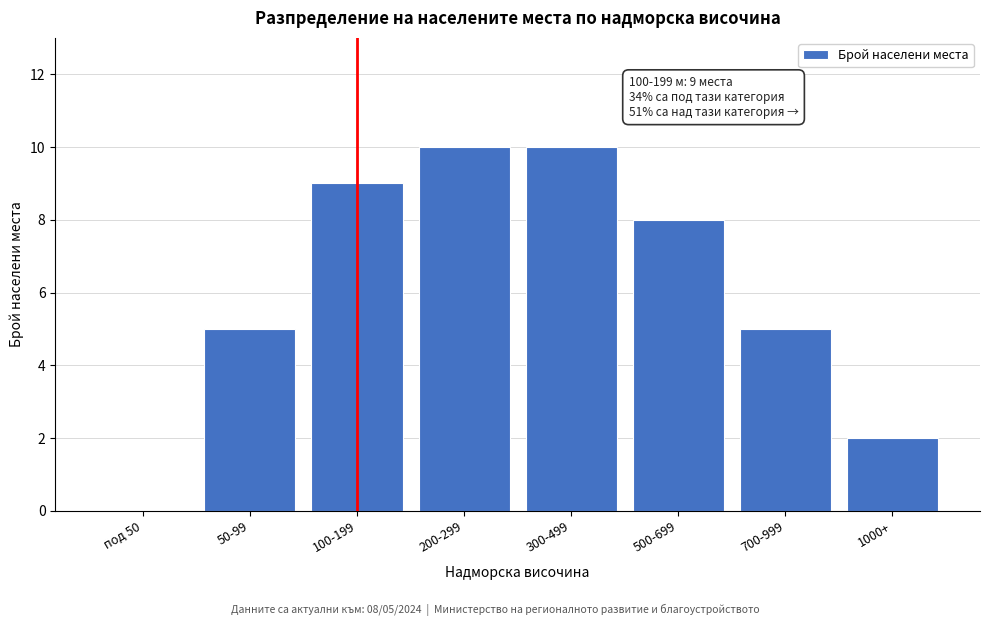

Reading left to right, list all the values displayed in this chart.

под 50=0	50-99=5	100-199=9	200-299=10	300-499=10	500-699=8	700-999=5	1000+=2